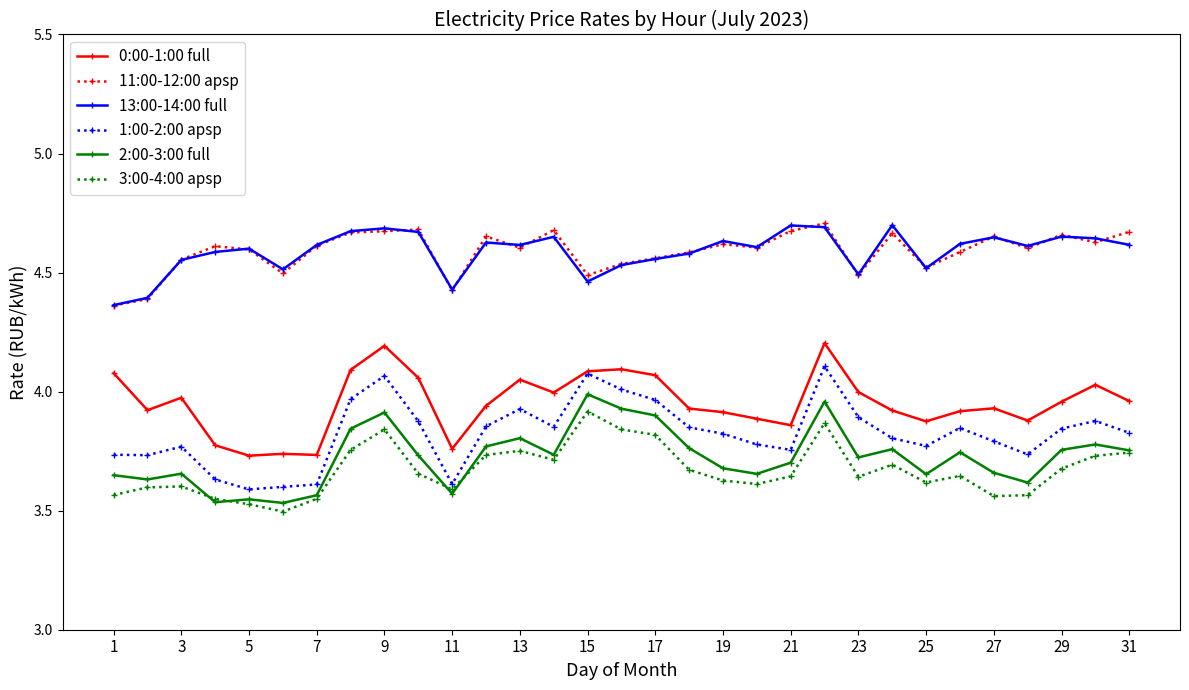

What is the difference between the maximum and minimum values in the 3:00-4:00 apsp series?

0.4